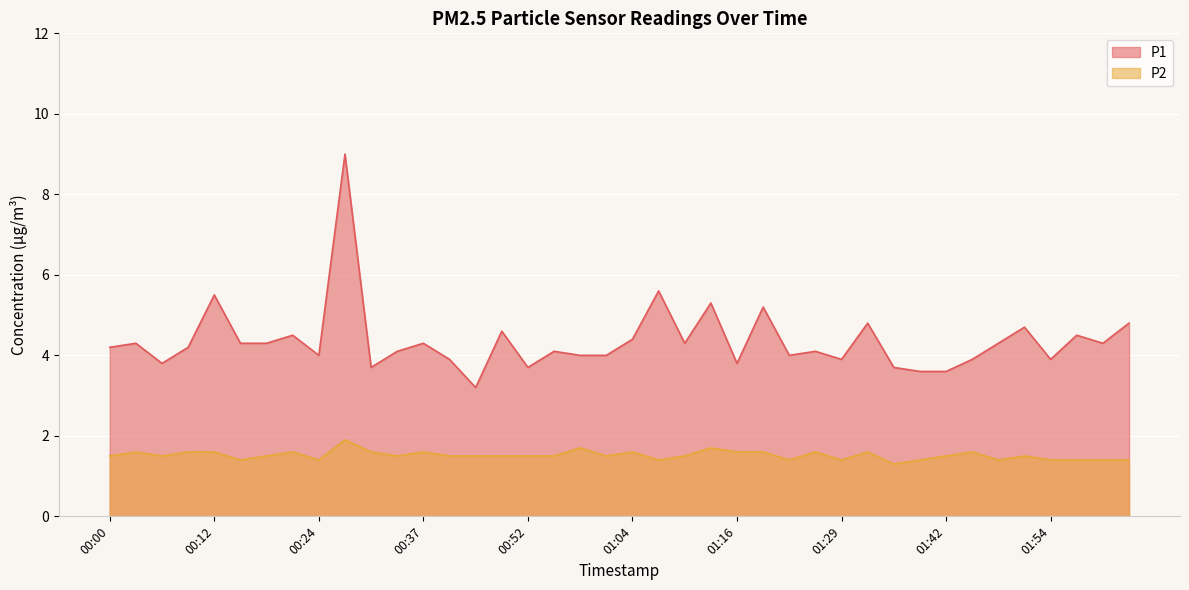

What is the label of the 4th point from the left?

00:09